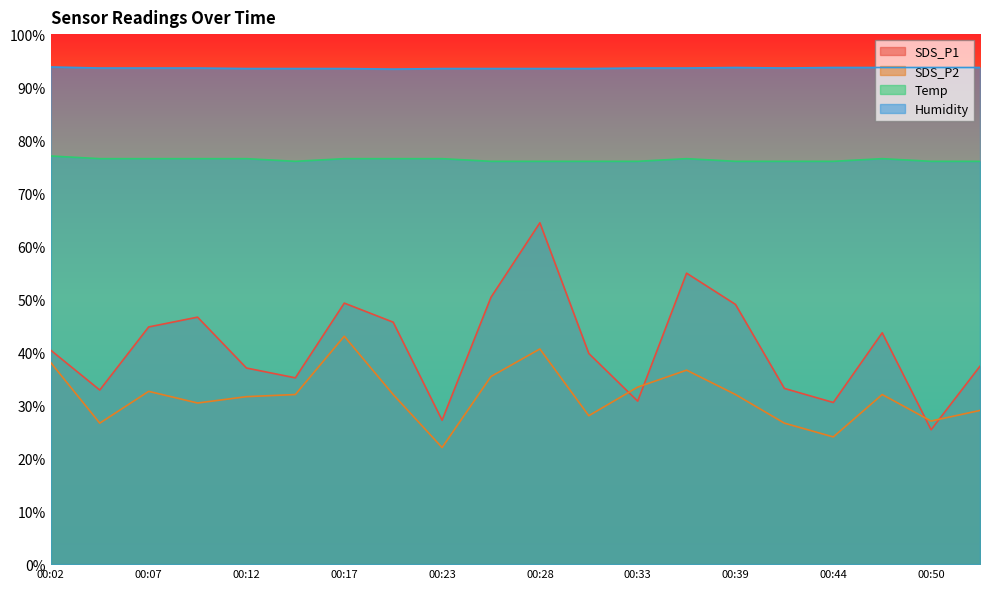

True or false: SDS_P1 and Humidity cross at least once.

False